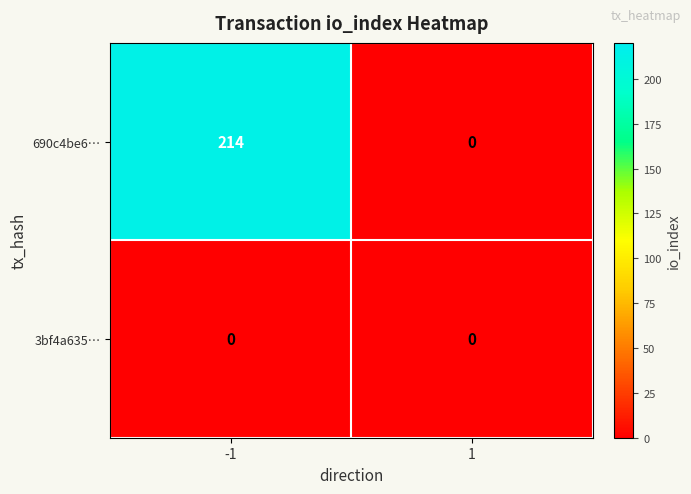

At -1, list the series in order from largest to smallest.

690c4be6…, 3bf4a635…